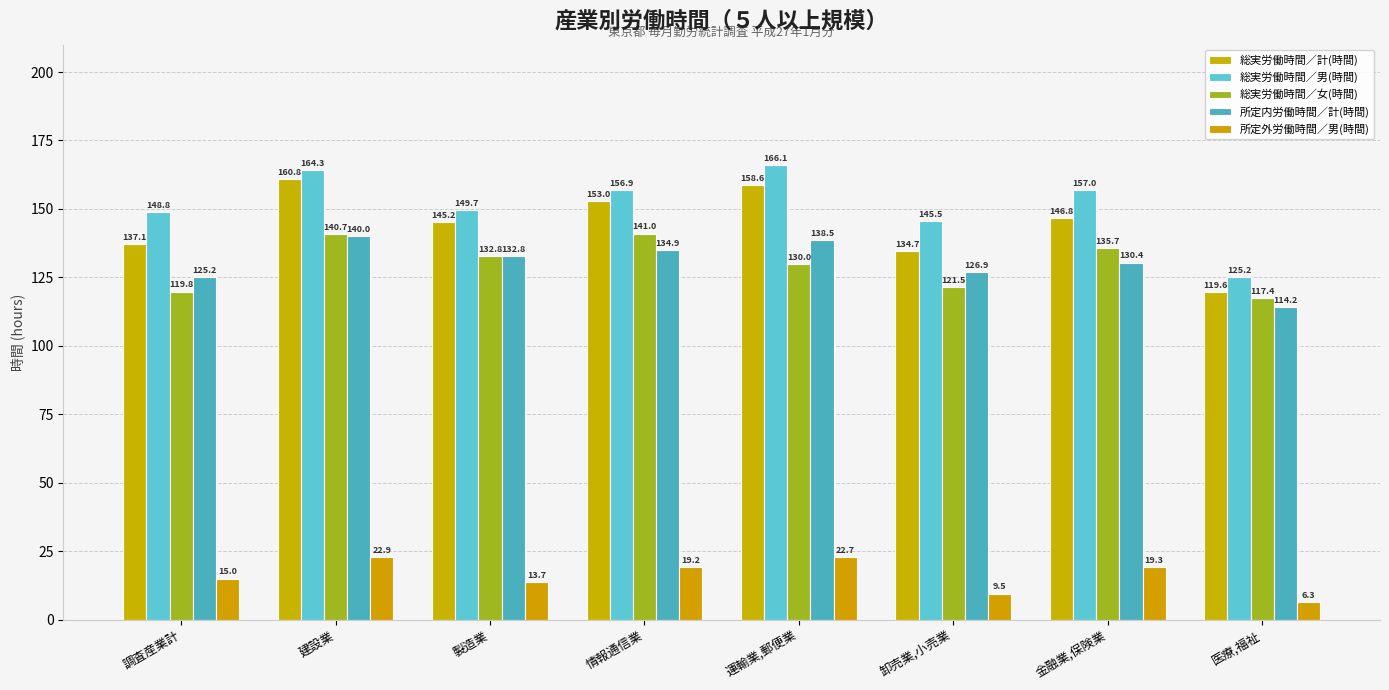

The 所定内労働時間／計(時間) series shows 82.8 at 製造業. True or false?

False